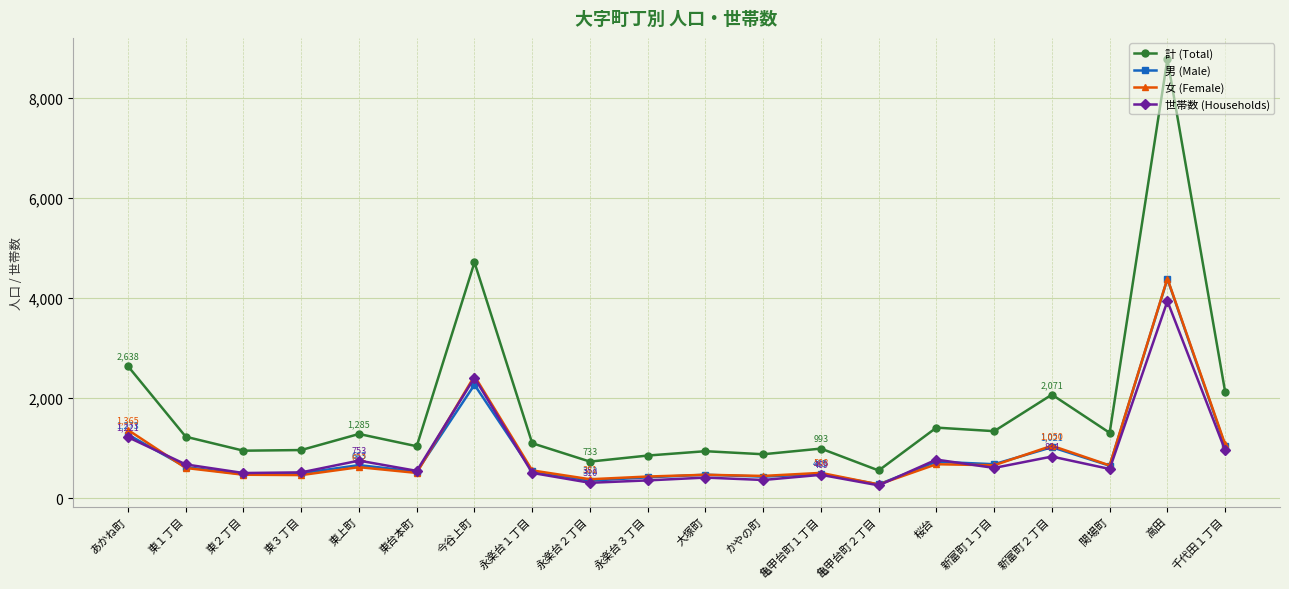

What is the sum of all 世帯数 (Households) values?

17010